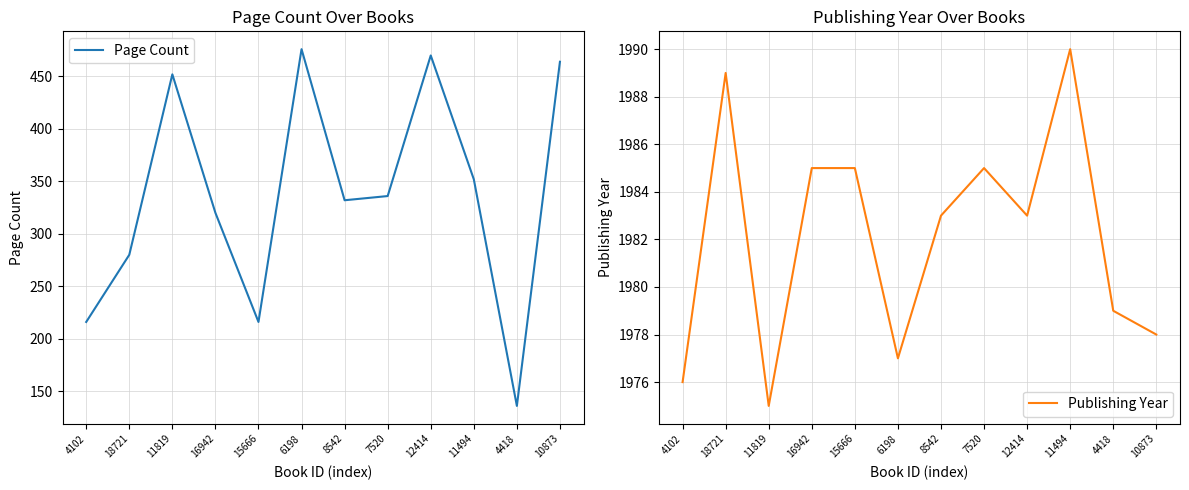

How many lines are shown in the chart?

2